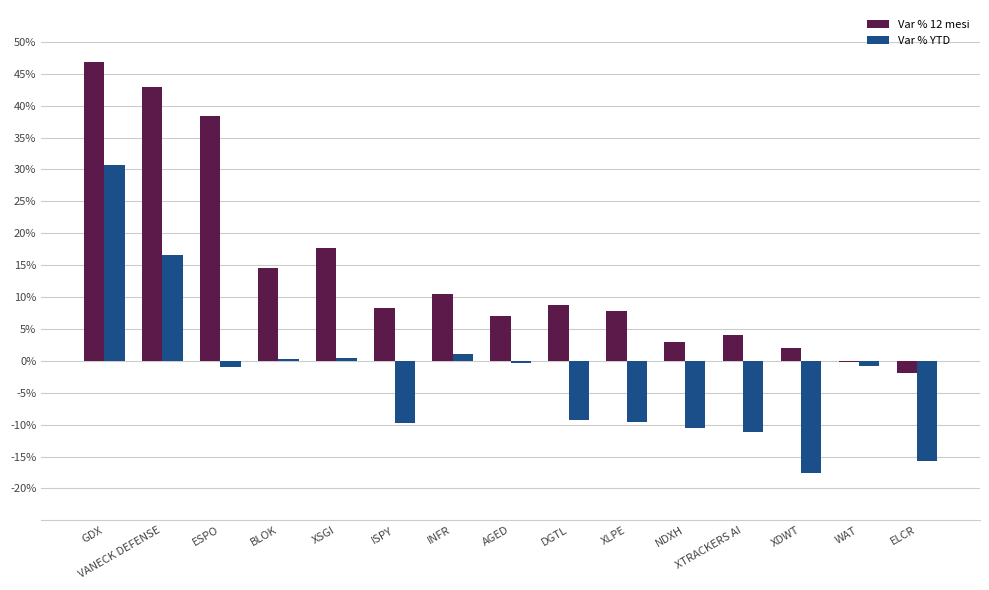

What is the maximum value for Var % YTD?

30.7